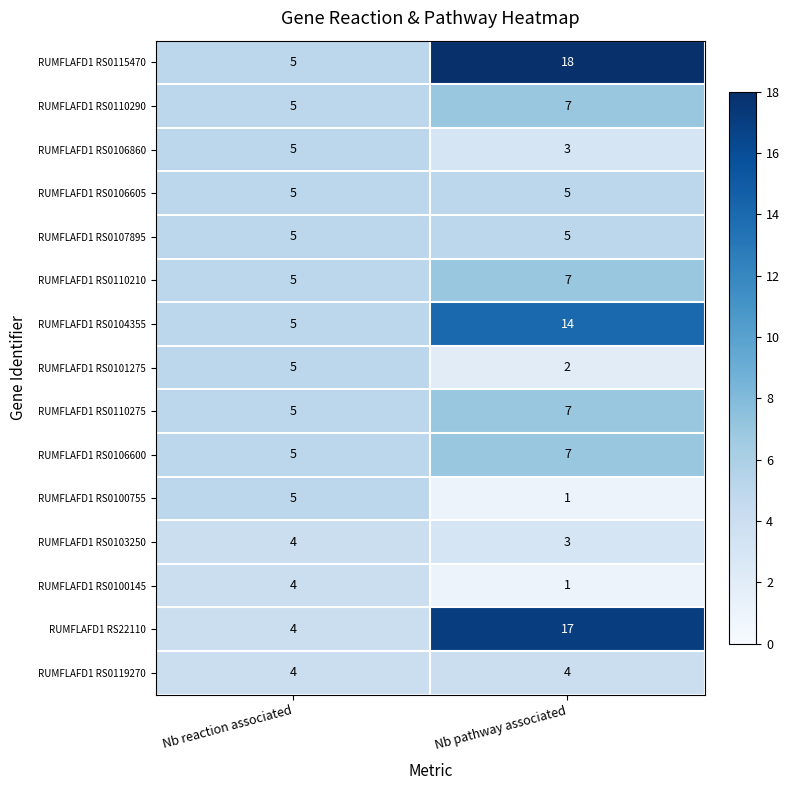

Reading right to left, list all the values displayed in this chart.

RUMFLAFD1 RS0115470: Nb pathway associated=18	Nb reaction associated=5
RUMFLAFD1 RS0110290: Nb pathway associated=7	Nb reaction associated=5
RUMFLAFD1 RS0106860: Nb pathway associated=3	Nb reaction associated=5
RUMFLAFD1 RS0106605: Nb pathway associated=5	Nb reaction associated=5
RUMFLAFD1 RS0107895: Nb pathway associated=5	Nb reaction associated=5
RUMFLAFD1 RS0110210: Nb pathway associated=7	Nb reaction associated=5
RUMFLAFD1 RS0104355: Nb pathway associated=14	Nb reaction associated=5
RUMFLAFD1 RS0101275: Nb pathway associated=2	Nb reaction associated=5
RUMFLAFD1 RS0110275: Nb pathway associated=7	Nb reaction associated=5
RUMFLAFD1 RS0106600: Nb pathway associated=7	Nb reaction associated=5
RUMFLAFD1 RS0100755: Nb pathway associated=1	Nb reaction associated=5
RUMFLAFD1 RS0103250: Nb pathway associated=3	Nb reaction associated=4
RUMFLAFD1 RS0100145: Nb pathway associated=1	Nb reaction associated=4
RUMFLAFD1 RS22110: Nb pathway associated=17	Nb reaction associated=4
RUMFLAFD1 RS0119270: Nb pathway associated=4	Nb reaction associated=4